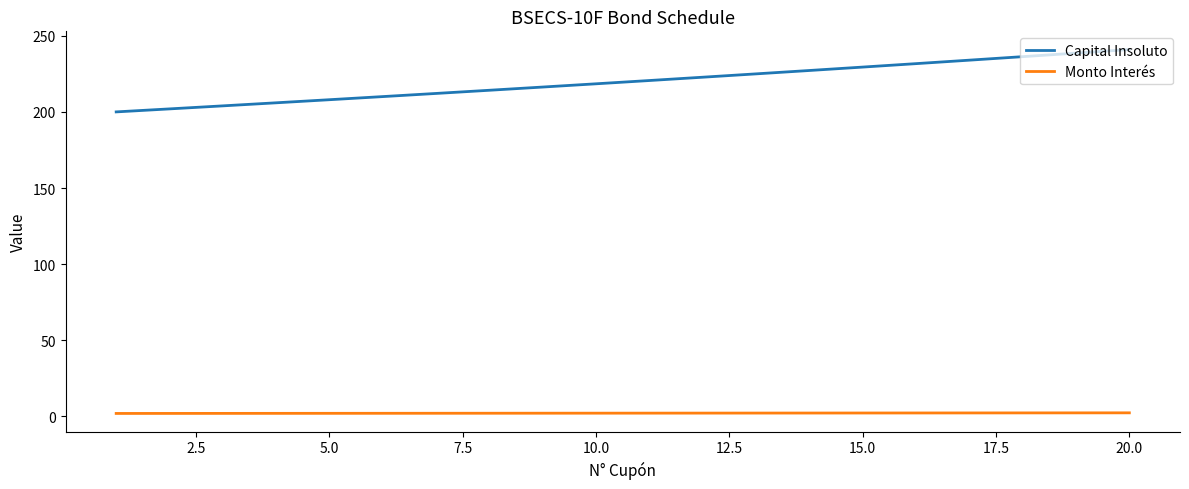

True or false: Monto Interés and Capital Insoluto cross at least once.

False